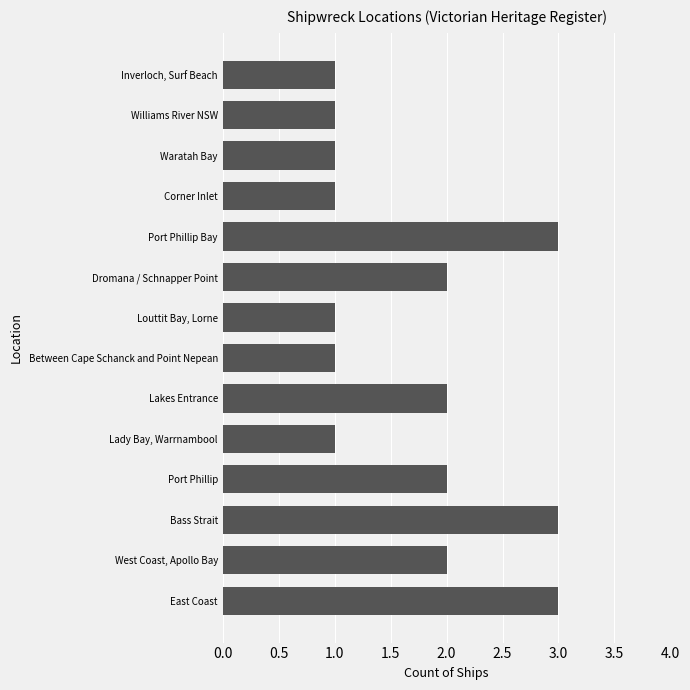

What is the sum of all values?

24